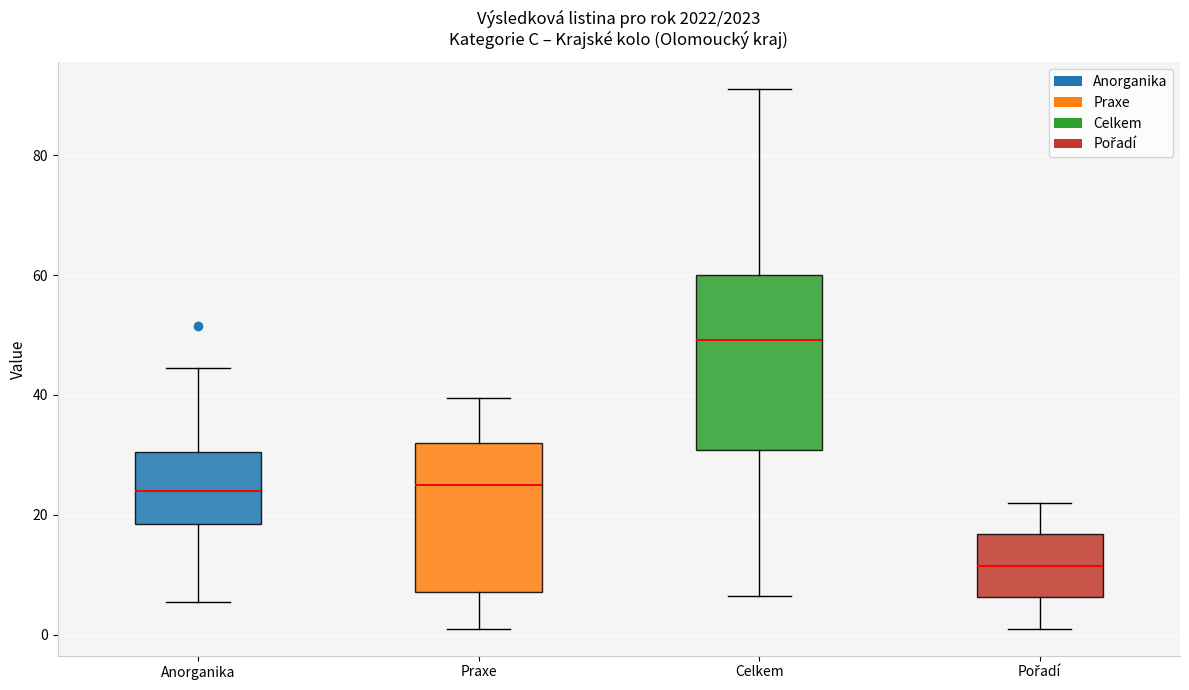

Which box has the lowest median line?

Pořadí